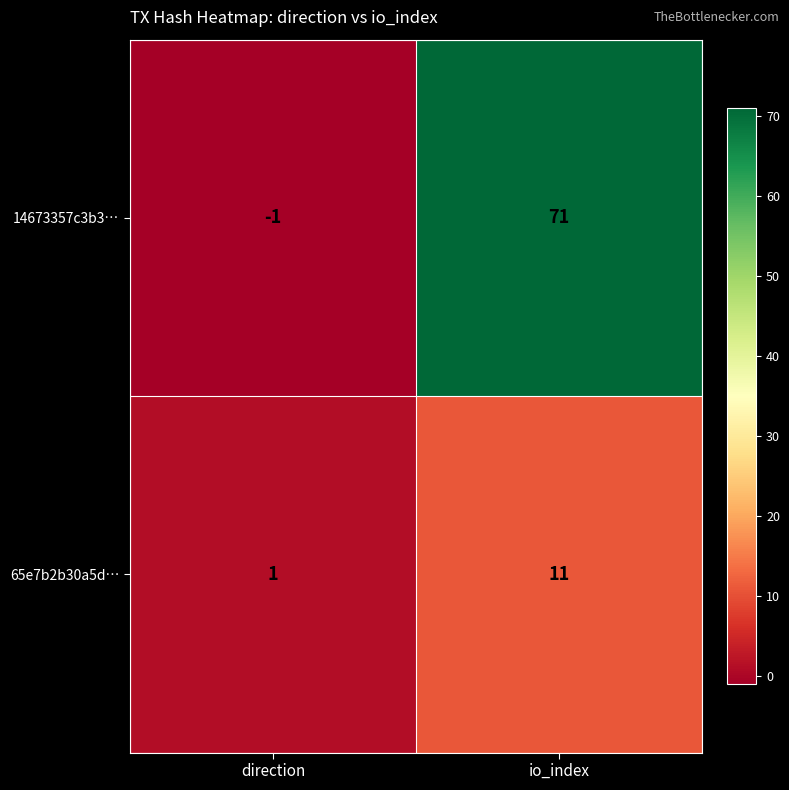

Reading left to right, list all the values displayed in this chart.

14673357c3b3…: -1	71
65e7b2b30a5d…: 1	11